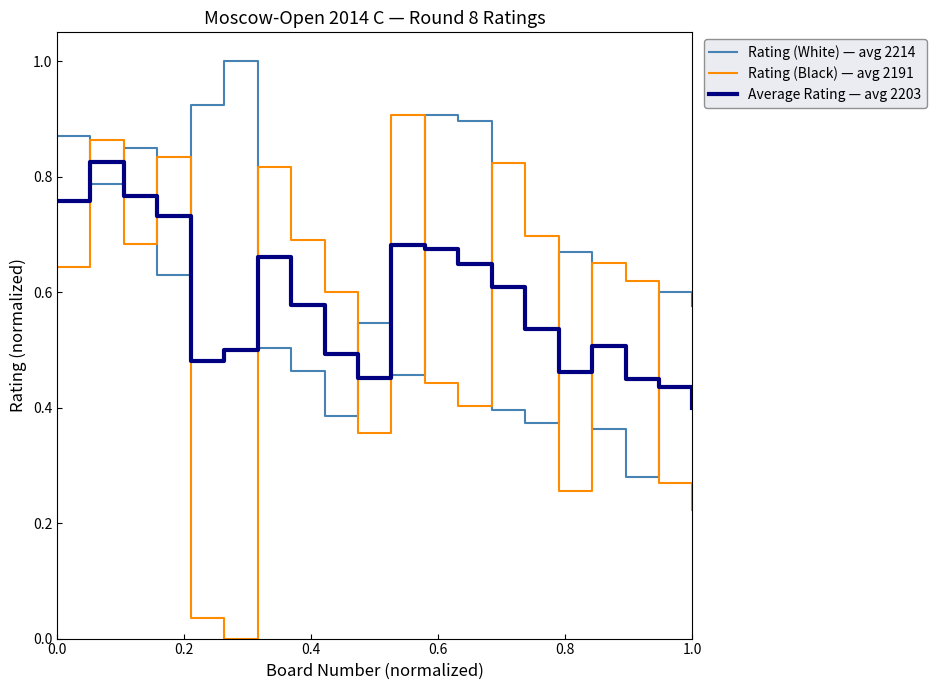

Count the Rating (White) — avg 2214 values in the range 0 to 1.

20